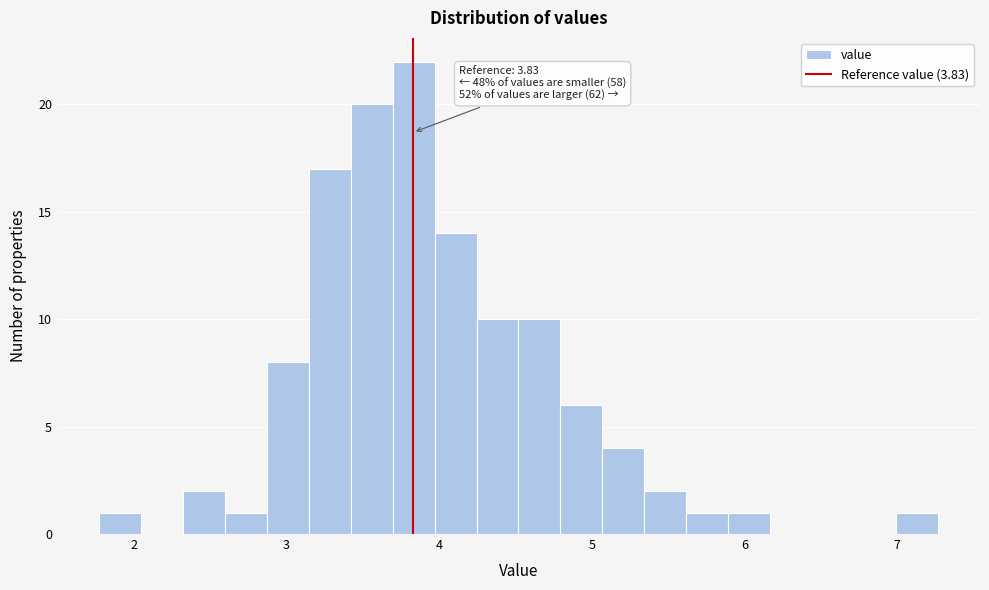

Read against the x-axis, roughly where is the centre of the tallest bar?

3.8